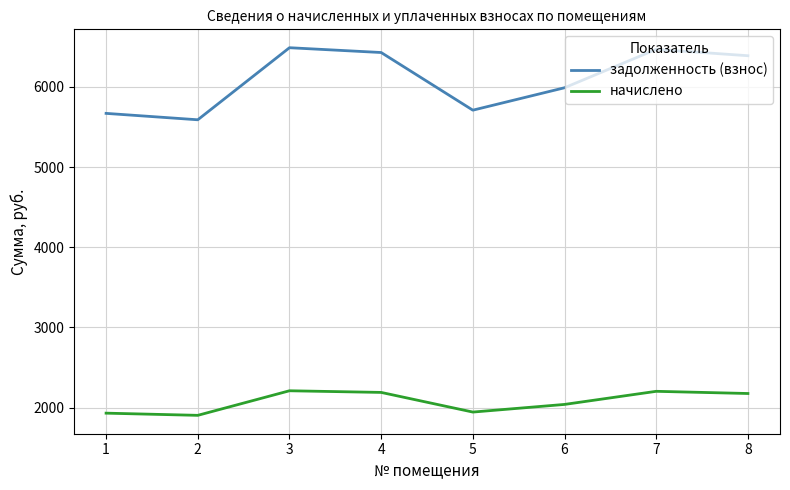

True or false: начислено has a value of 1905.1 at 2.

True